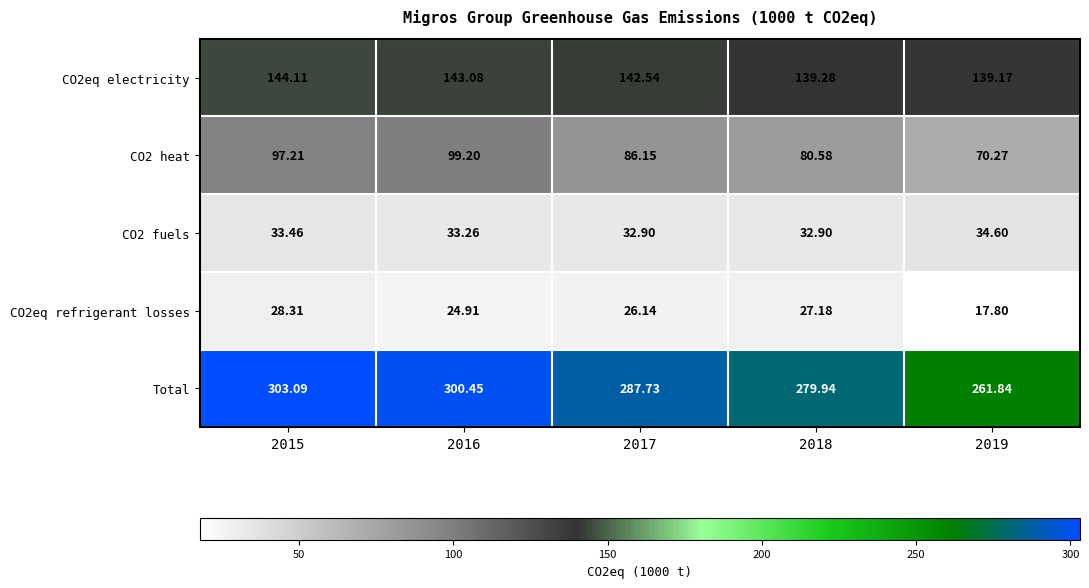

Which series has the largest total across all categories?

Total